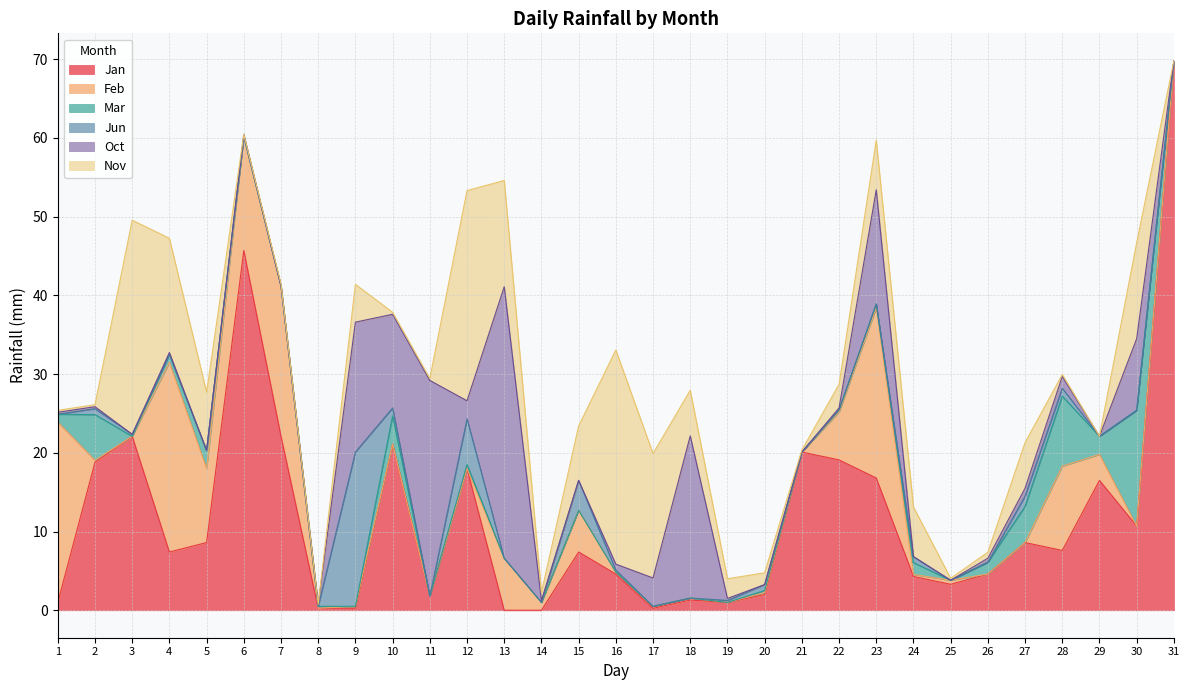

What are all the series names shown in the legend?

Jan, Feb, Mar, Jun, Oct, Nov